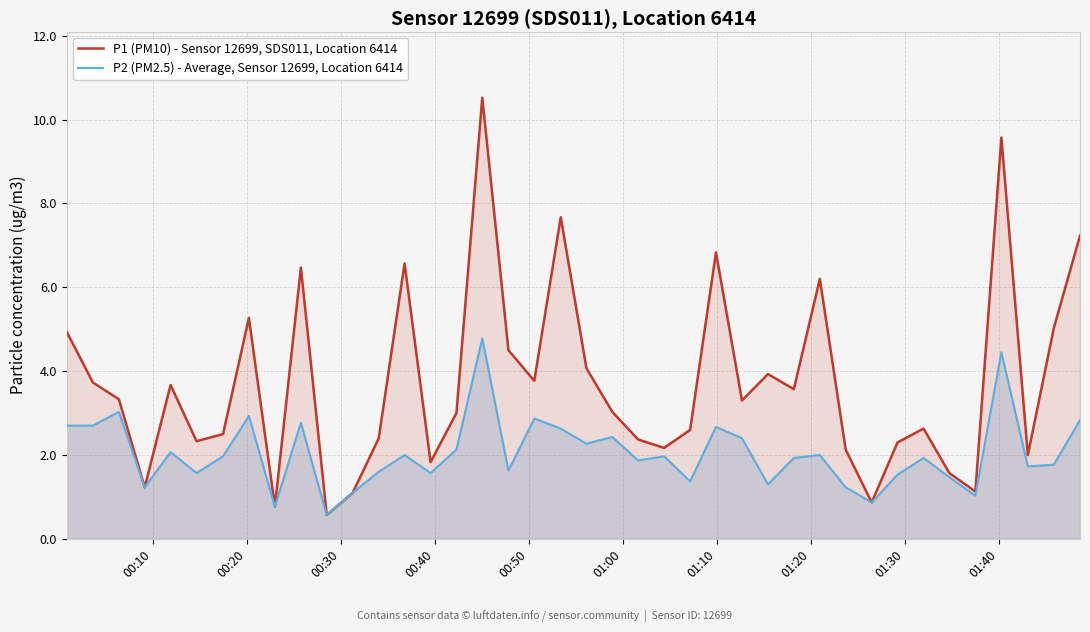

List the series in order of their peak value, lowest first.

P2 (PM2.5) - Average, Sensor 12699, Location 6414, P1 (PM10) - Sensor 12699, SDS011, Location 6414